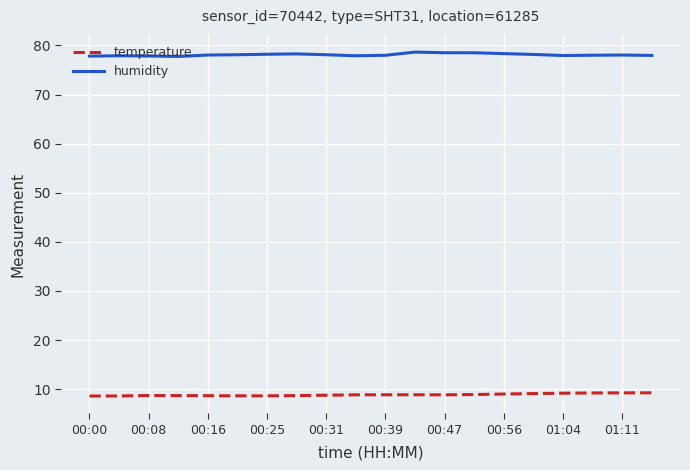

What is the minimum value shown in the chart?

8.6